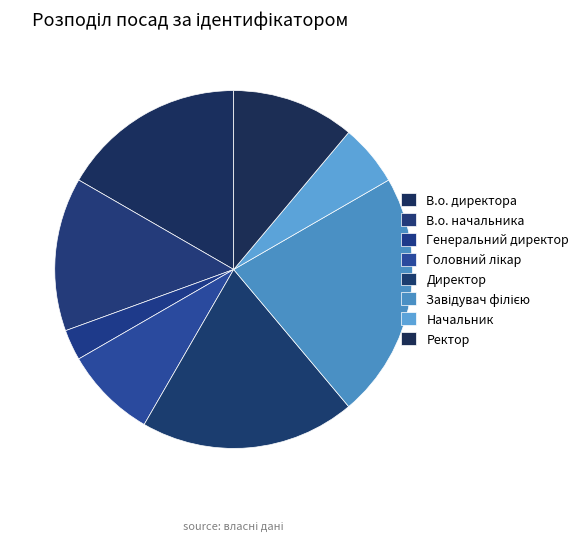

Which slice is the smallest?

Генеральний директор